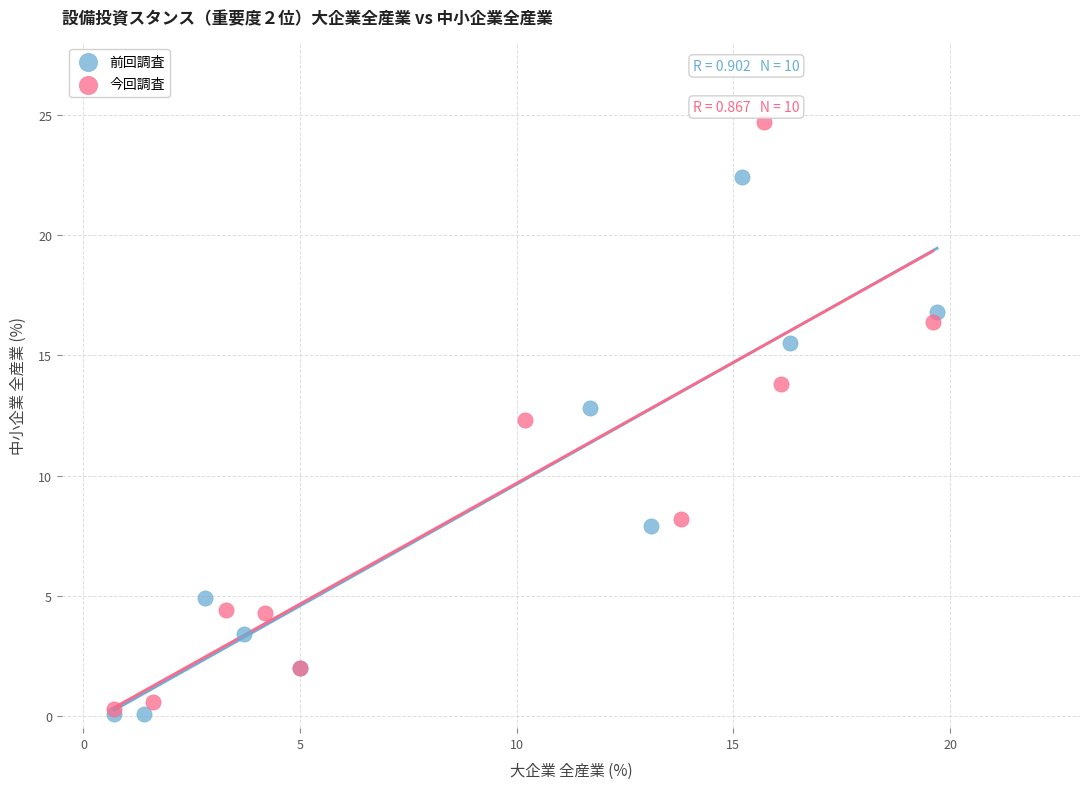

Which series has the widest spread of Y values?

今回調査